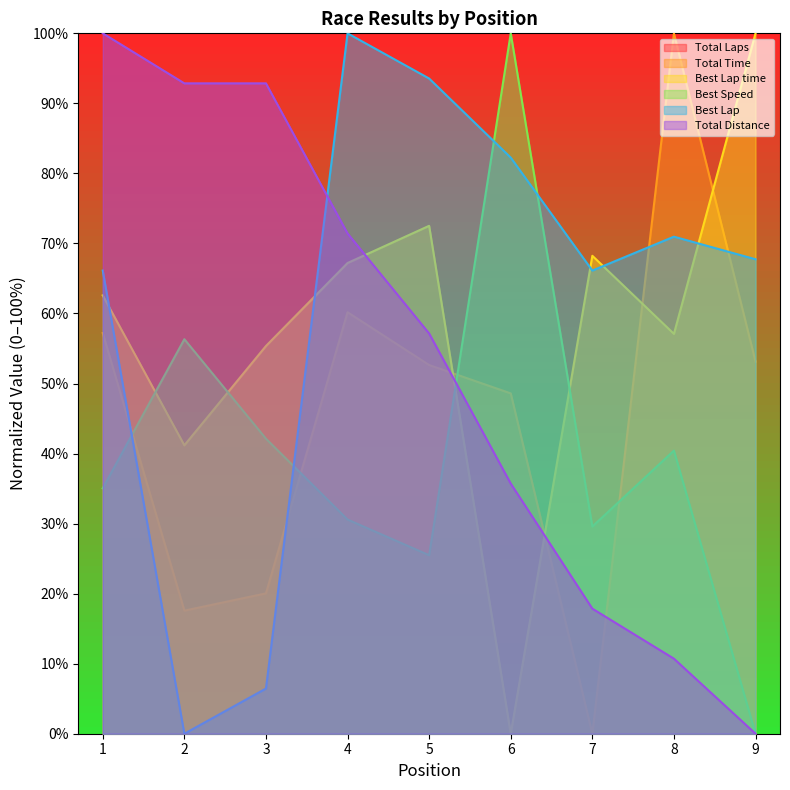

What is the approximate value of Total Laps at 7?

17.9